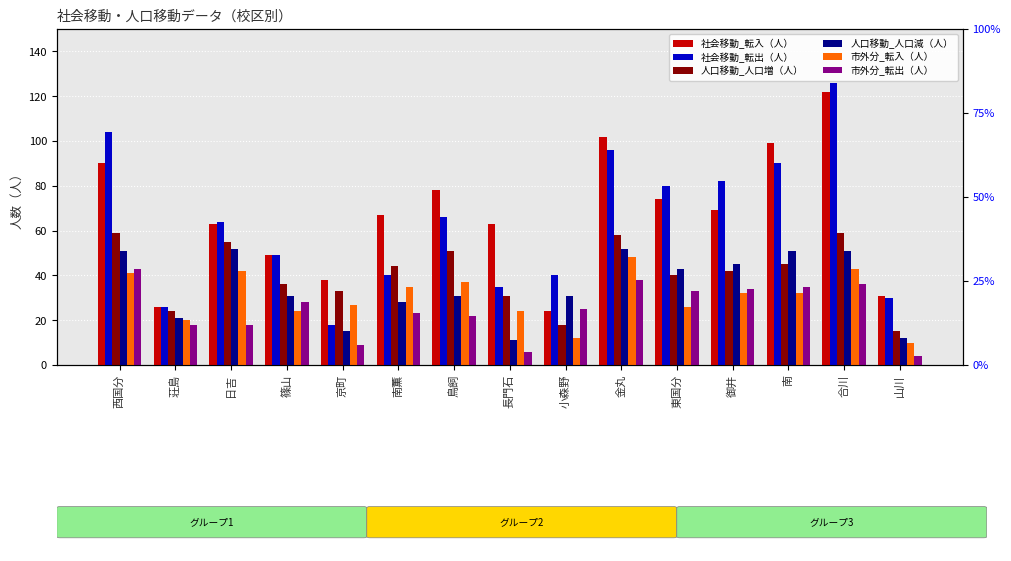

What is the difference between the 市外分_転出（人） values at 東国分 and 篠山?

5